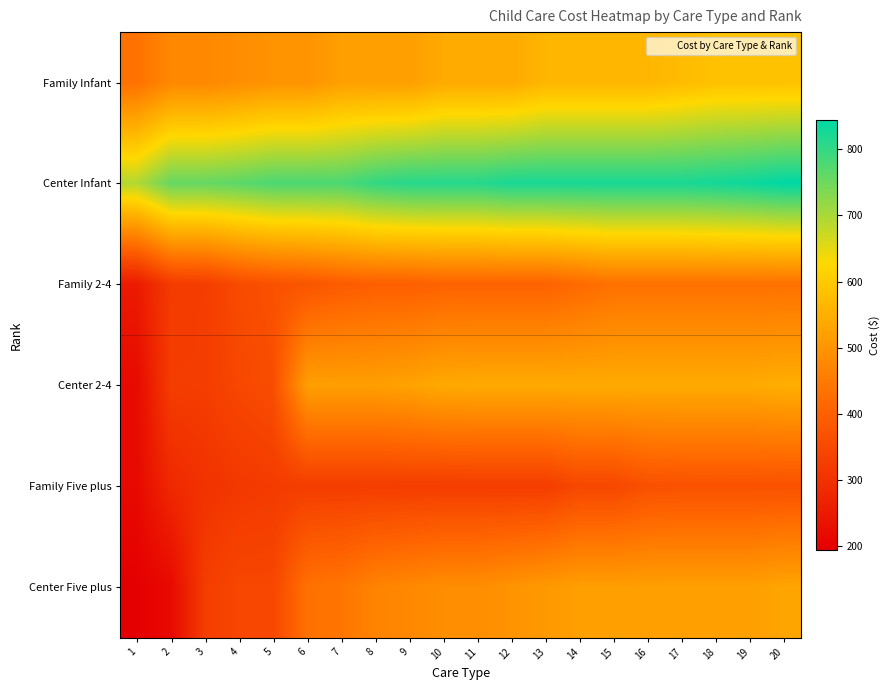

Between 6 and 18, which is larger?

18